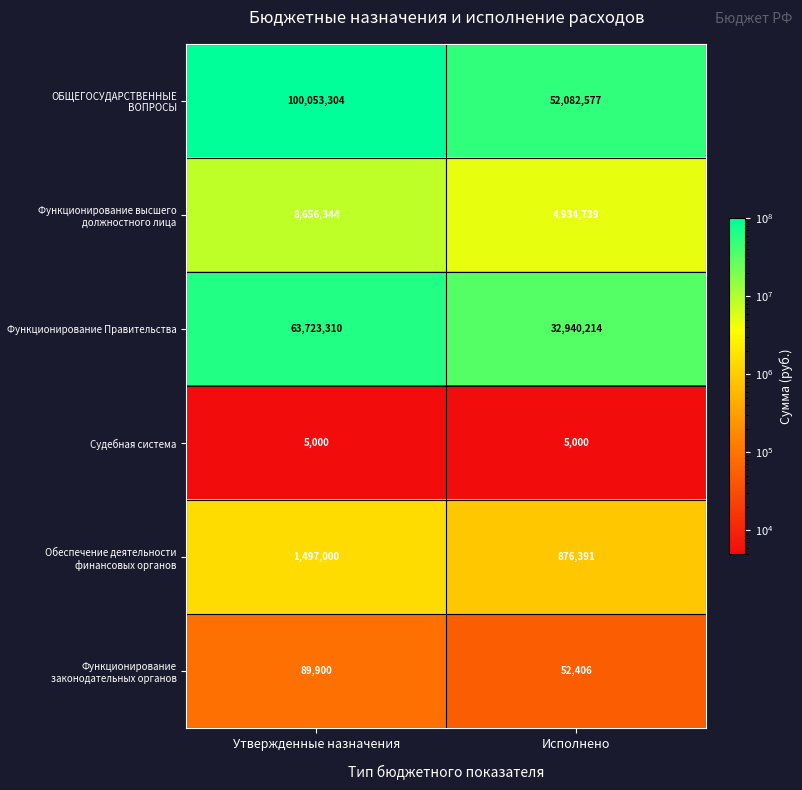

Reading left to right, what are all the values shown in this chart?

ОБЩЕГОСУДАРСТВЕННЫЕ ВОПРОСЫ: Утвержденные назначения=100053304	Исполнено=52082577
Функционирование высшего должностного лица: Утвержденные назначения=8656344	Исполнено=4934739
Функционирование Правительства: Утвержденные назначения=63723310	Исполнено=32940214
Судебная система: Утвержденные назначения=5000	Исполнено=5000
Обеспечение деятельности финансовых органов: Утвержденные назначения=1497000	Исполнено=876391
Функционирование законодательных органов: Утвержденные назначения=89900	Исполнено=52406